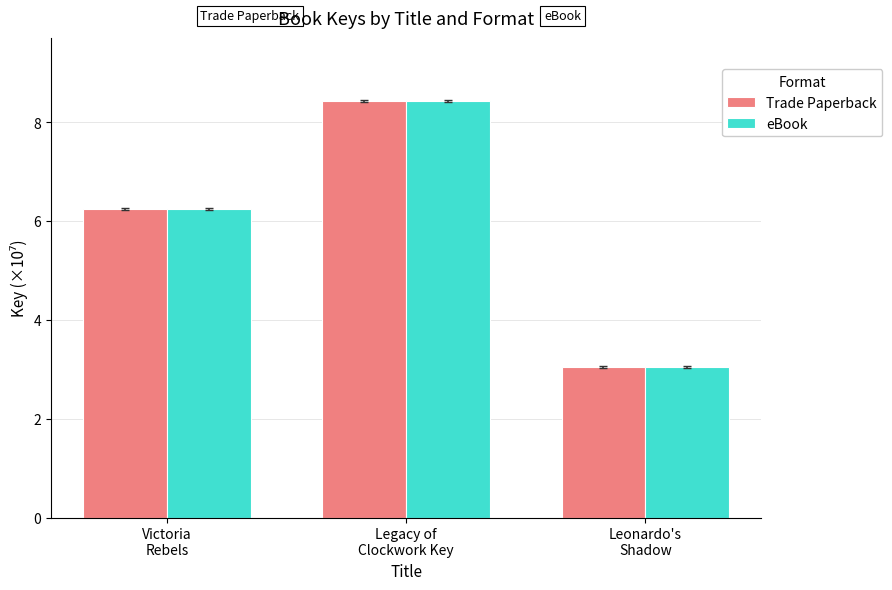

What is the maximum value shown in the chart?

8.4